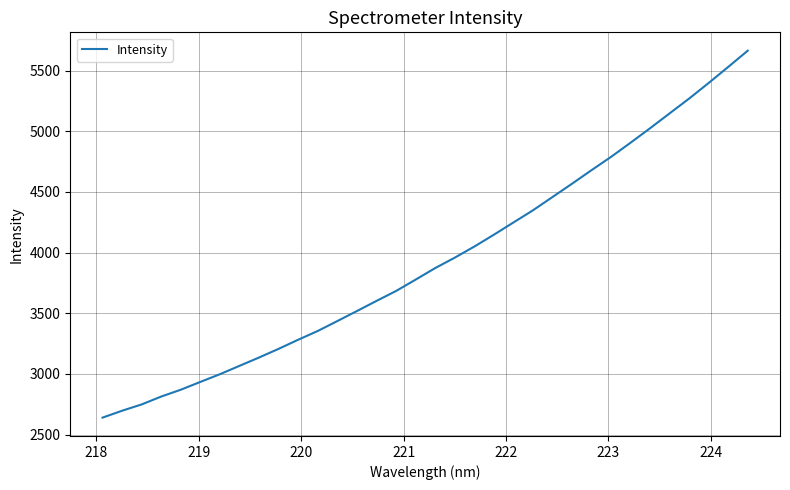

What is the difference between the maximum and minimum values?

3024.9